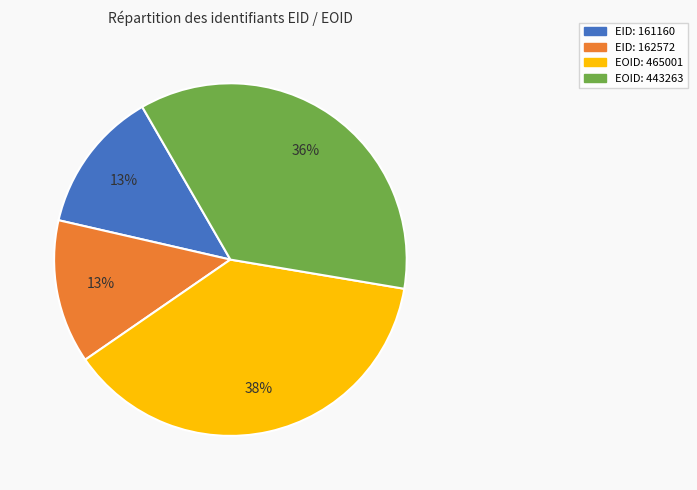

To the nearest percent, what is the average slice percentage?

25%